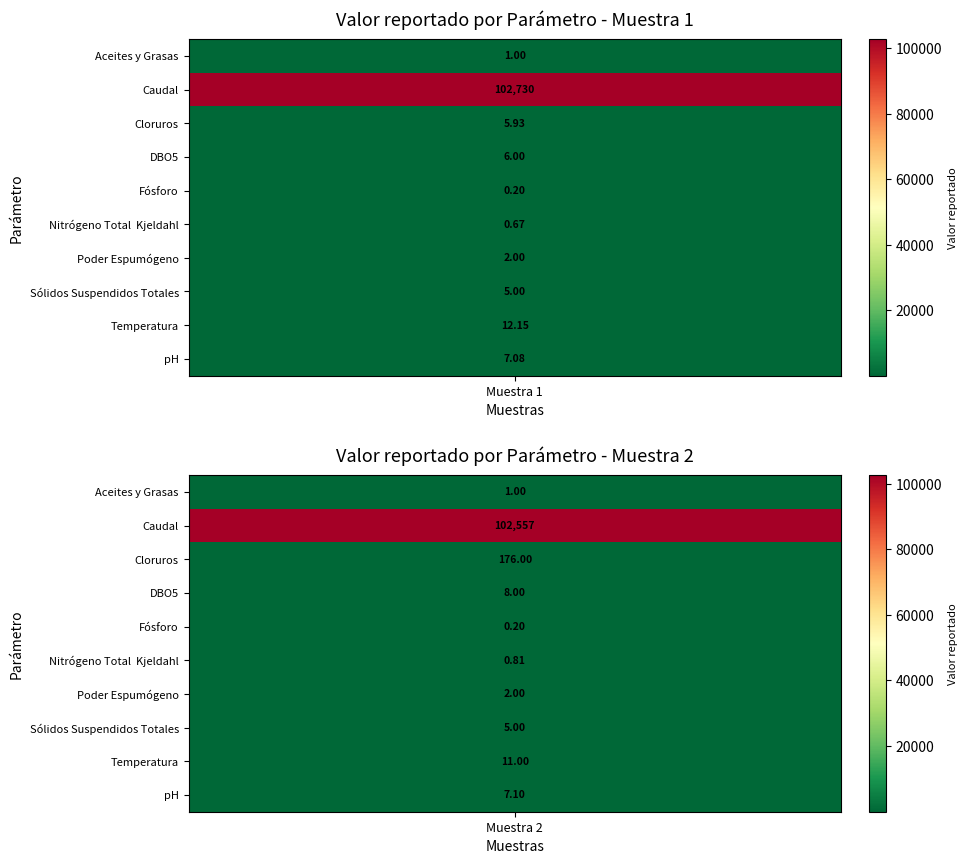

List the labels in order of Temperatura value, largest first.

0, 1